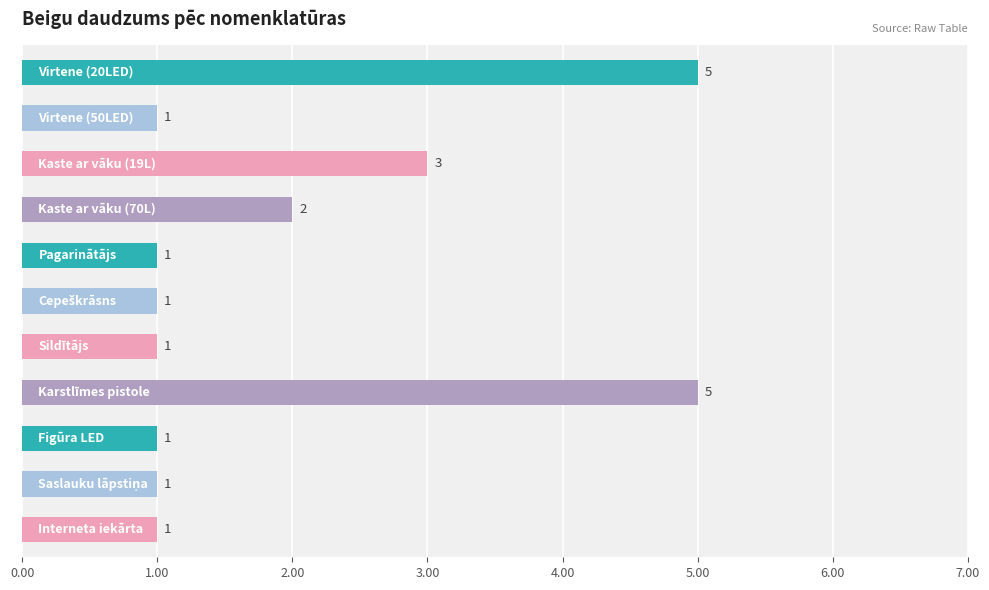

What is the difference between the second highest and minimum values?

4